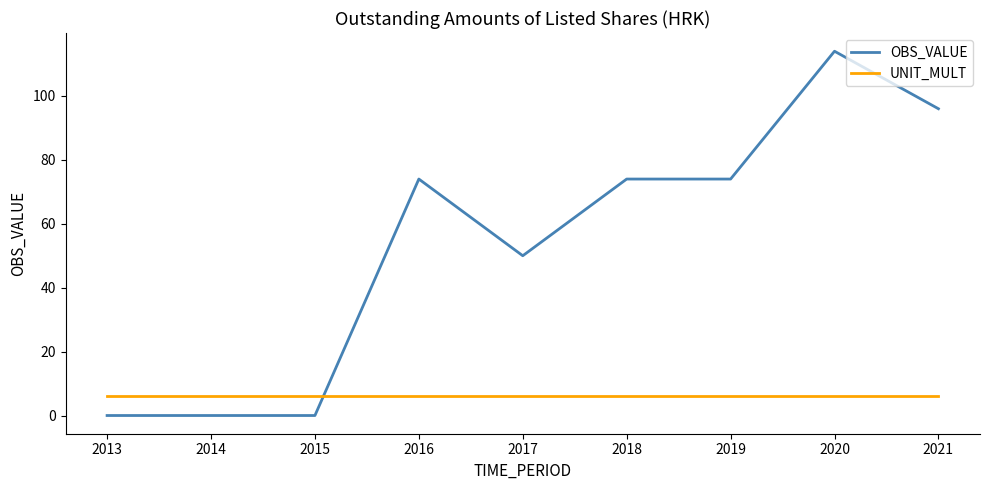

What is the total value across all series at 2019?

80